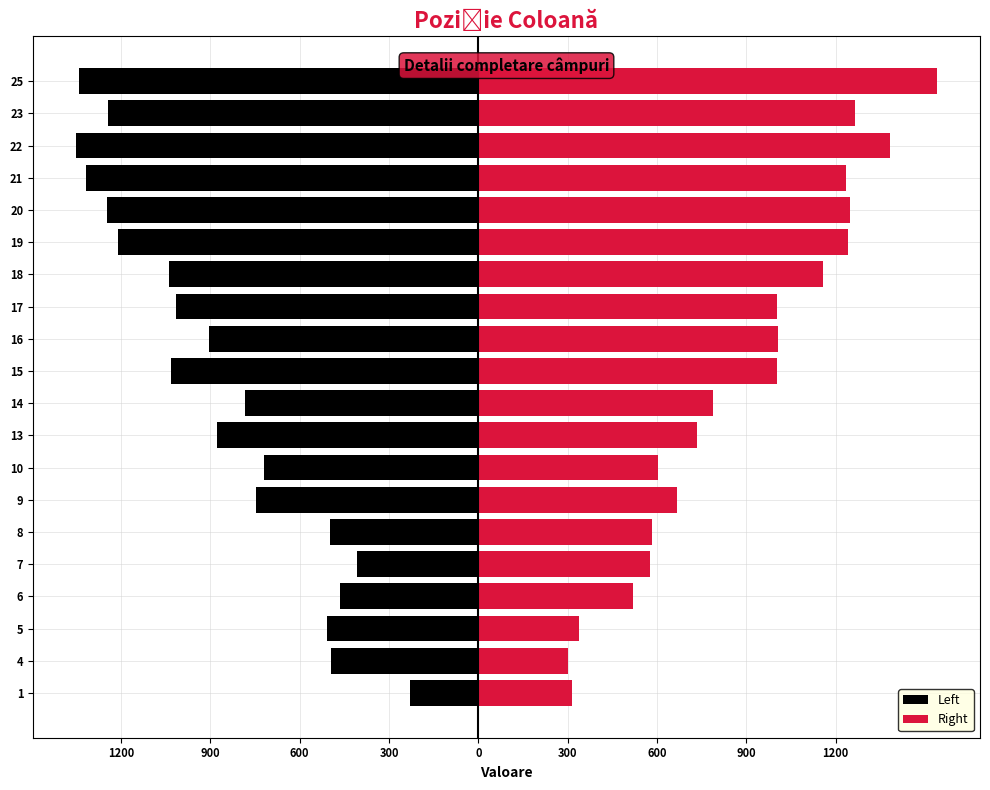

List the series in order of their overall mean, lowest first.

Left, Right